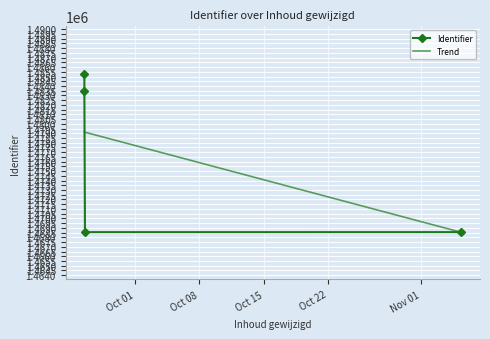

Reading left to right, list all the values displayed in this chart.

1485321	1483497	1468546	1468548